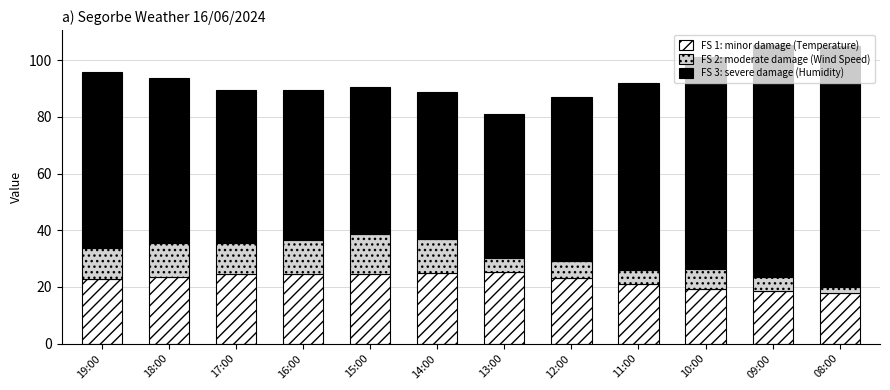

The FS 1: minor damage (Temperature) series shows 18.4 at 09:00. True or false?

True